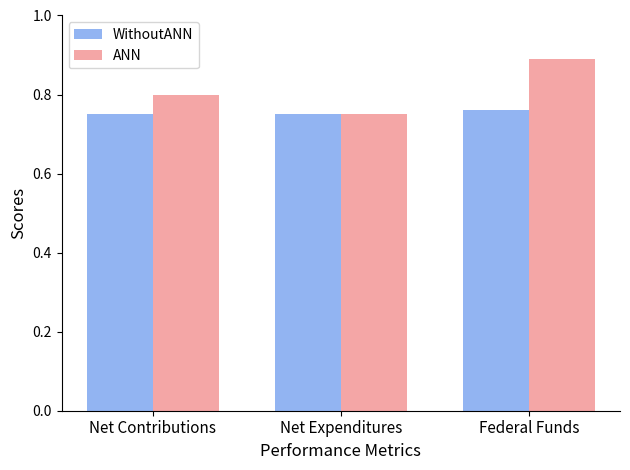

The WithoutANN series shows 1.3 at Net Expenditures. True or false?

False